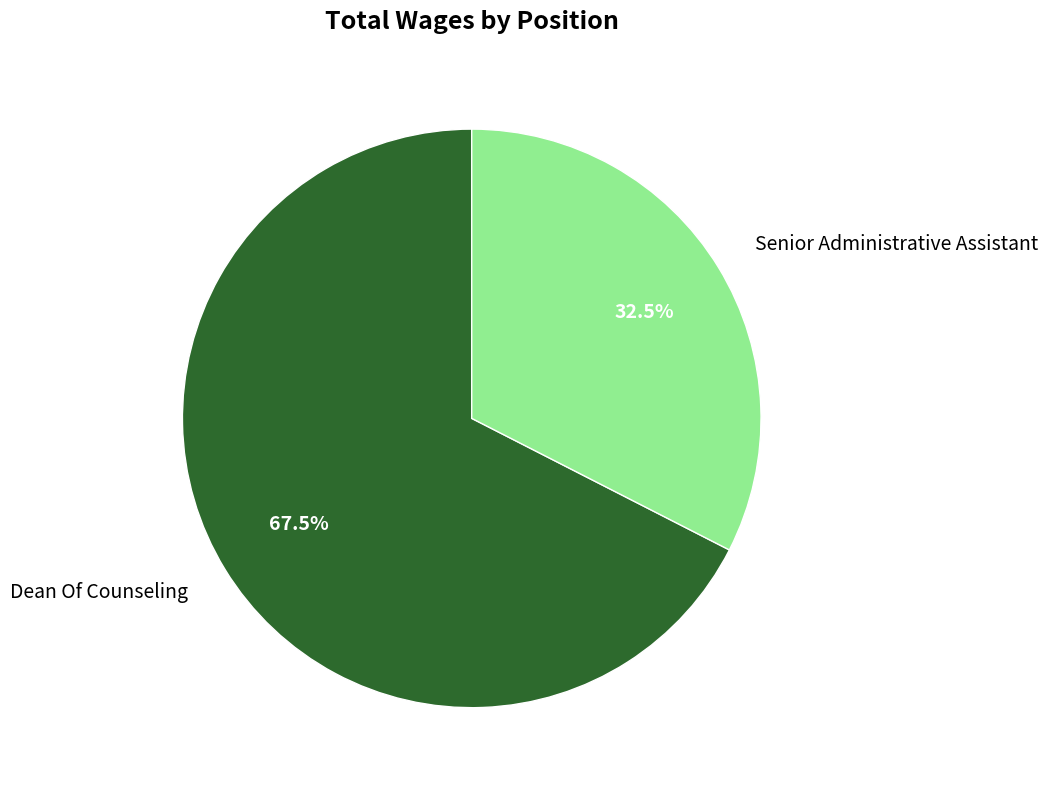

Approximately how many times larger is the value at Dean Of Counseling compared to Senior Administrative Assistant?

2.1